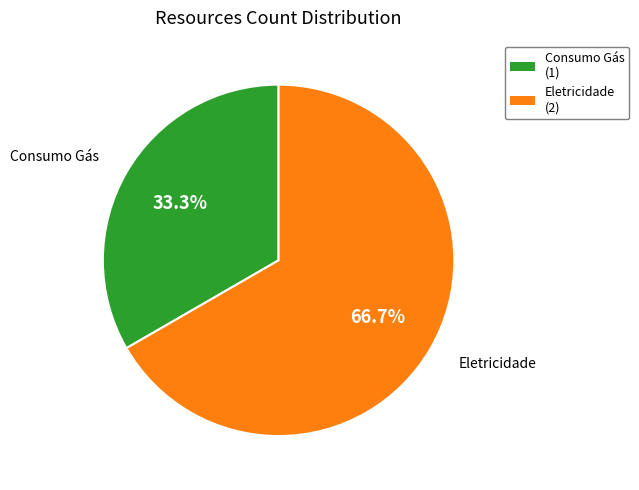

To the nearest percent, what is the difference between the largest and smallest slice percentages?

33%